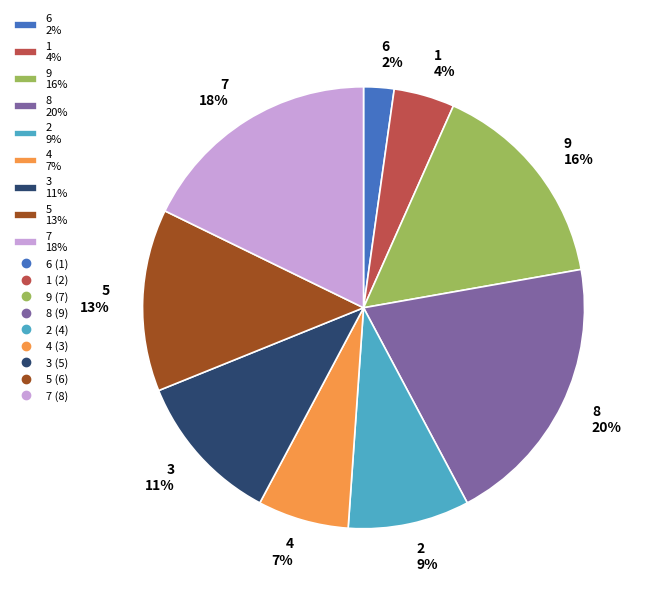

Rank the categories by value from lowest to highest.

6 2%, 1 4%, 4 7%, 2 9%, 3 11%, 5 13%, 9 16%, 7 18%, 8 20%